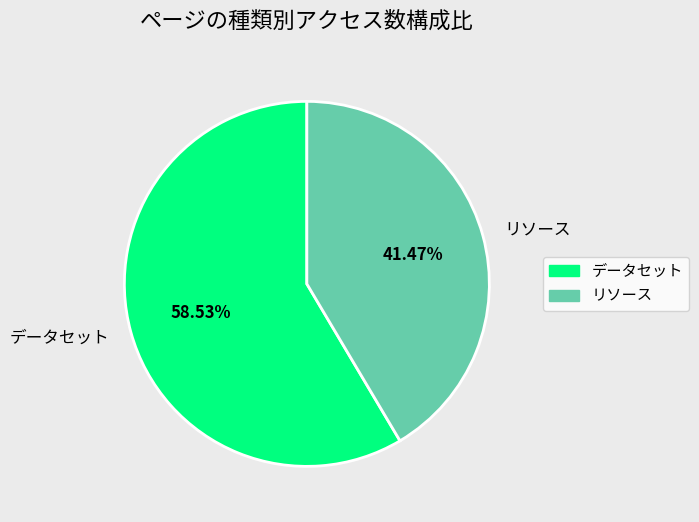

Count the number of slices in the pie.

2